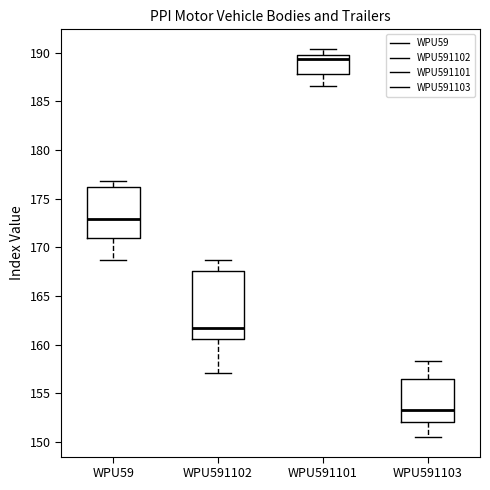

Reading left to right, transcribe this box plot: for each box, give where its median line is, the range the box spans, and where its two whiskers end, as read against the y-axis. The values are not printed on the chart, so give them approximately, as read against the axis.

WPU59: median 173.0, box 171.0 to 176.0, whiskers 168.5 to 177.0
WPU591102: median 161.5, box 160.5 to 167.5, whiskers 157.0 to 168.5
WPU591101: median 189.5, box 188.0 to 190.0, whiskers 186.5 to 190.5
WPU591103: median 153.5, box 152.0 to 156.5, whiskers 150.5 to 158.5